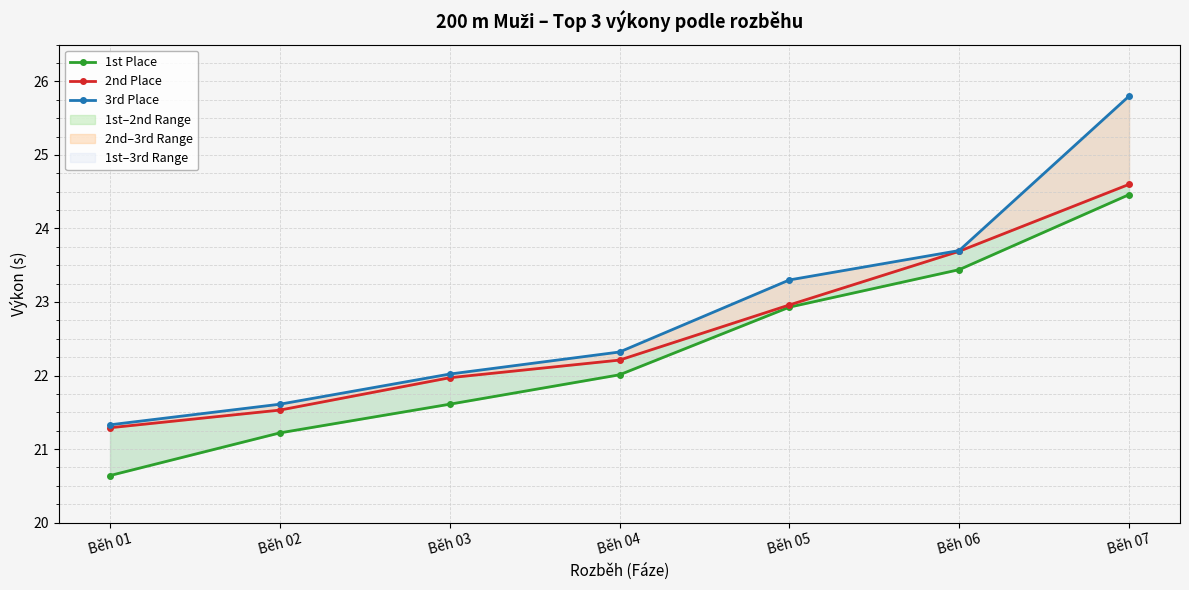

What are all the series names shown in the legend?

1st Place, 2nd Place, 3rd Place